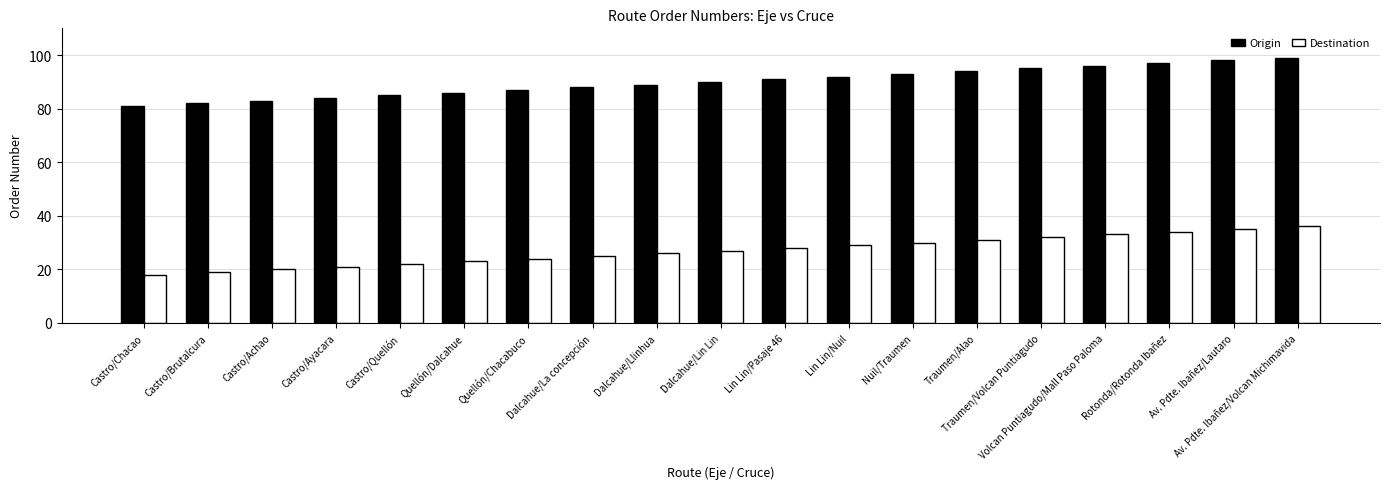

At which label does Destination reach its minimum?

Castro/Chacao